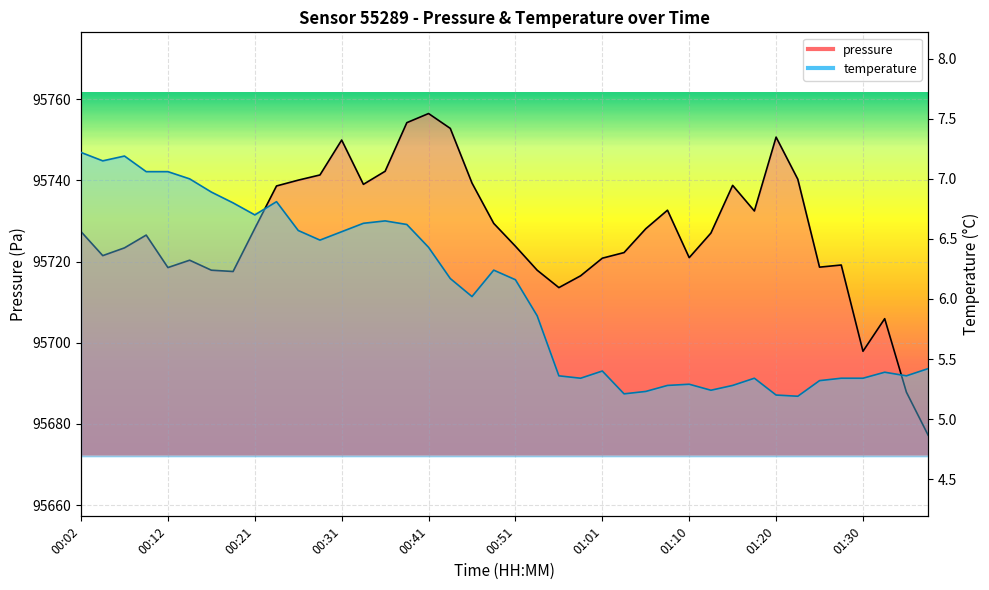

How many values in the temperature series are below 6?

19